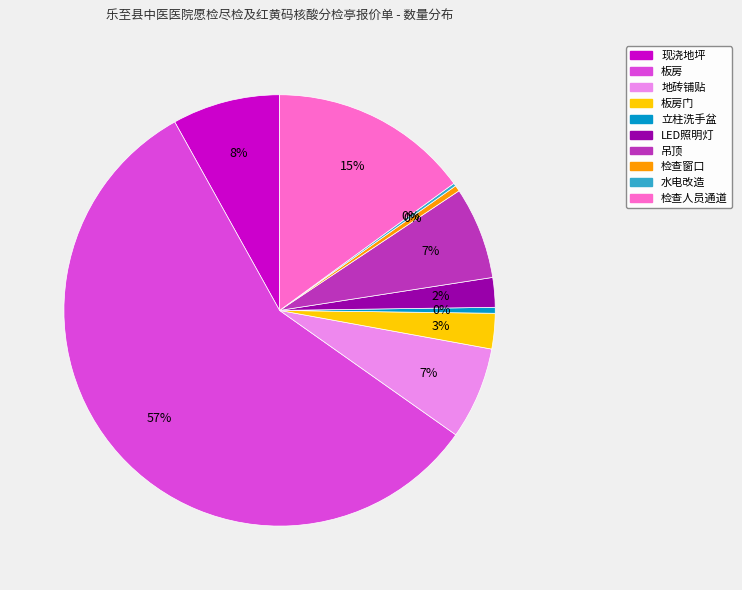

Between 板房门 and 立柱洗手盆, which is larger?

板房门